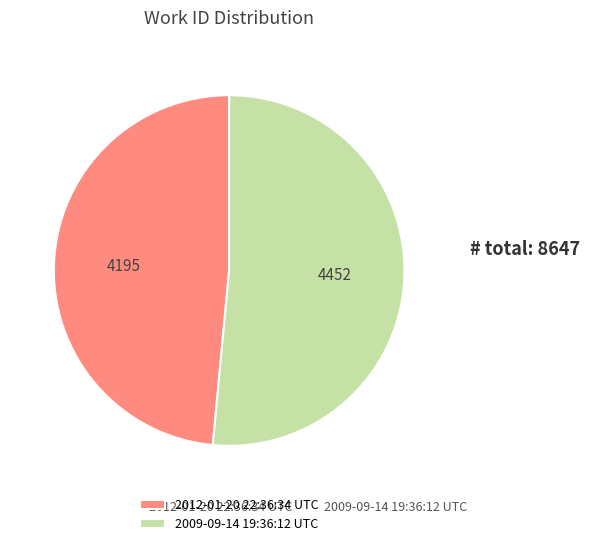

Between 2012-01-20 22:36:34 UTC and 2009-09-14 19:36:12 UTC, which is larger?

2009-09-14 19:36:12 UTC